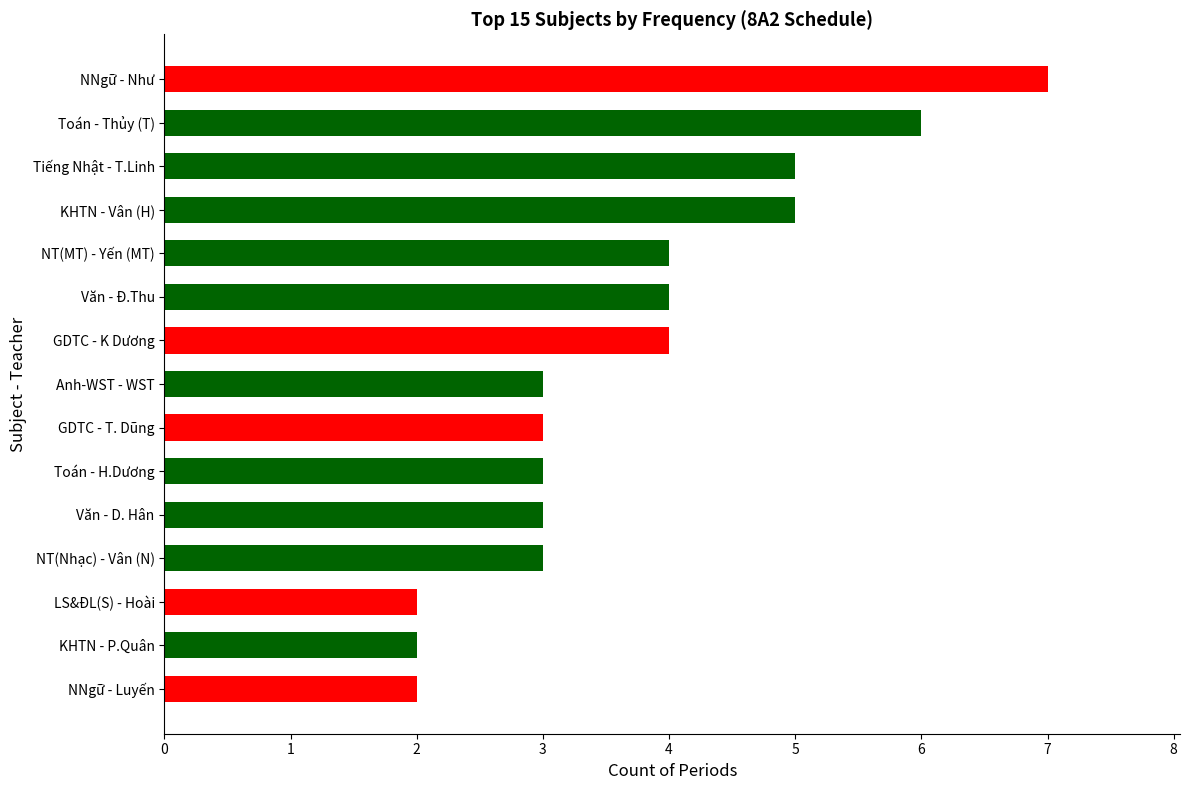

Are the bars grouped side by side (vs. stacked)?

No